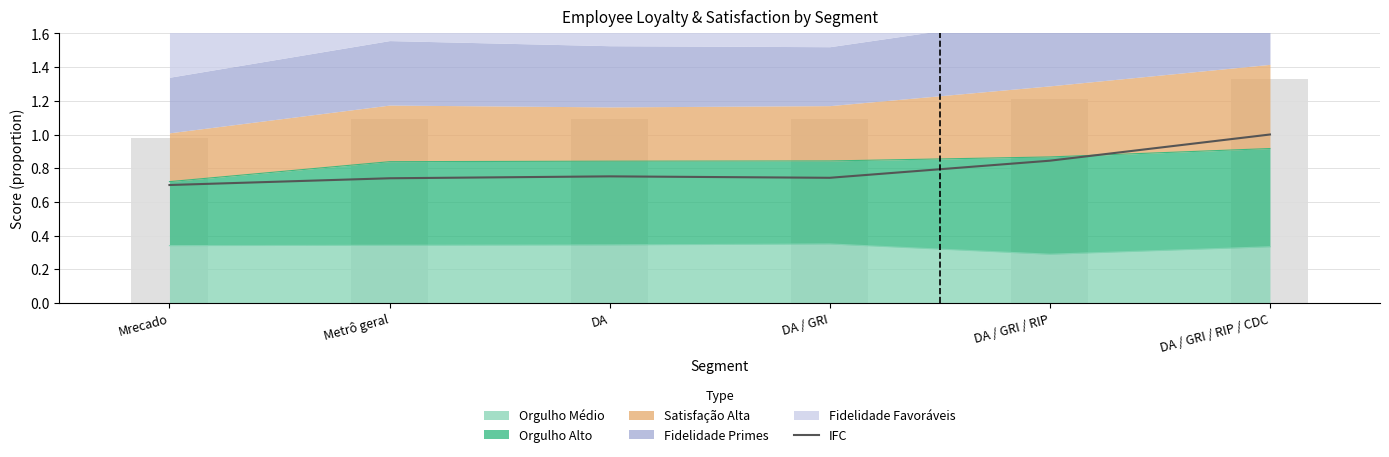

Reading left to right, what are all the values shown in this chart?

Mrecado=0.7	Metrô geral=0.7	DA=0.8	DA / GRI=0.7	DA / GRI / RIP=0.8	DA / GRI / RIP / CDC=1.0